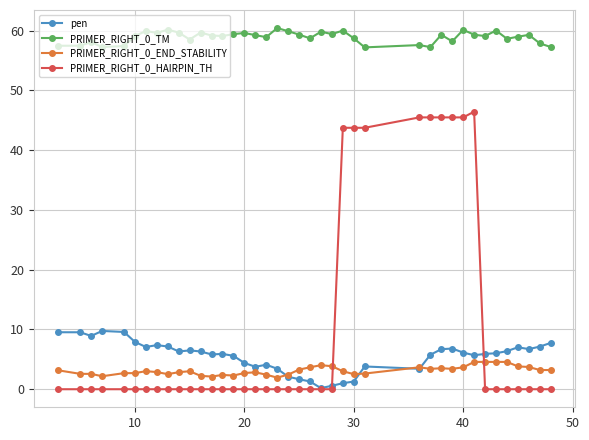

True or false: PRIMER_RIGHT_0_END_STABILITY and PRIMER_RIGHT_0_TM cross at least once.

False